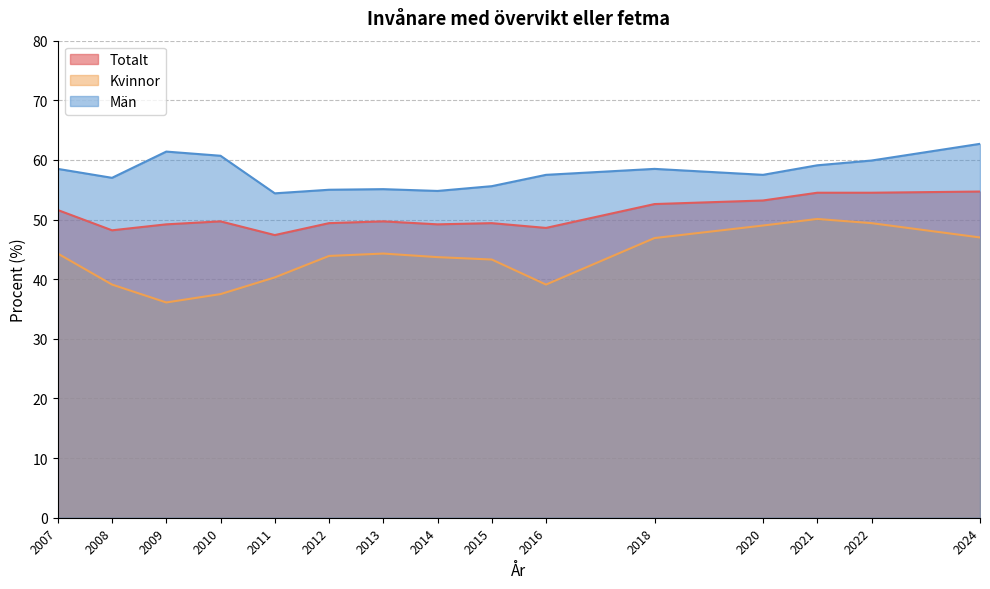

Reading left to right, list all the values displayed in this chart.

Totalt: 2007=51.6	2008=48.2	2009=49.2	2010=49.7	2011=47.4	2012=49.4	2013=49.7	2014=49.2	2015=49.4	2016=48.6	2018=52.6	2020=53.2	2021=54.5	2022=54.5	2024=54.7
Kvinnor: 2007=44.3	2008=39.1	2009=36.1	2010=37.5	2011=40.3	2012=43.9	2013=44.3	2014=43.7	2015=43.3	2016=39.1	2018=46.9	2020=49.0	2021=50.1	2022=49.4	2024=47.0
Män: 2007=58.5	2008=57.0	2009=61.4	2010=60.7	2011=54.4	2012=55.0	2013=55.1	2014=54.8	2015=55.6	2016=57.5	2018=58.5	2020=57.5	2021=59.1	2022=59.9	2024=62.7